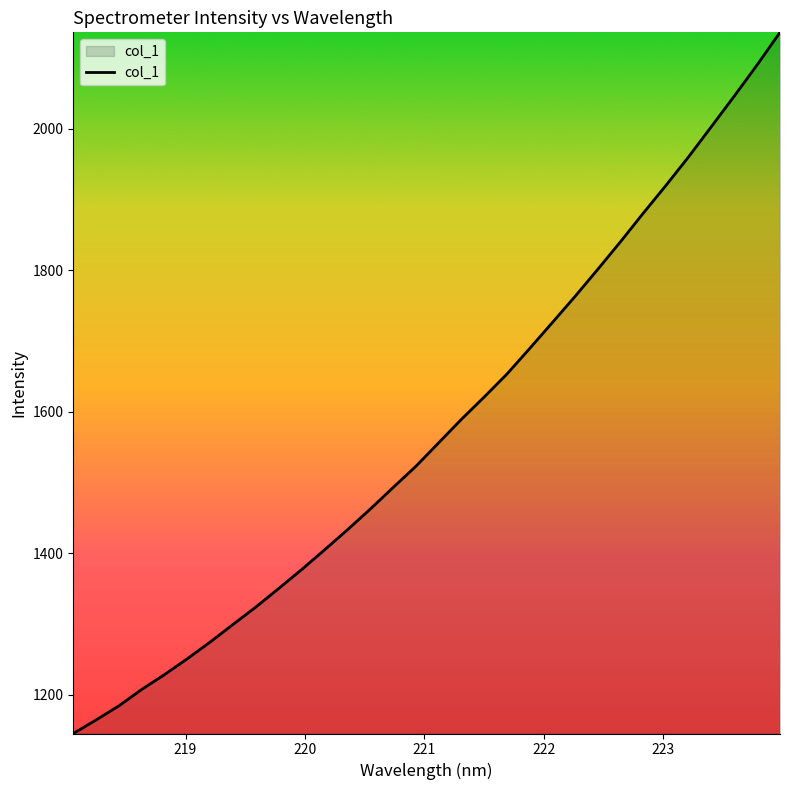

How many lines are shown in the chart?

1